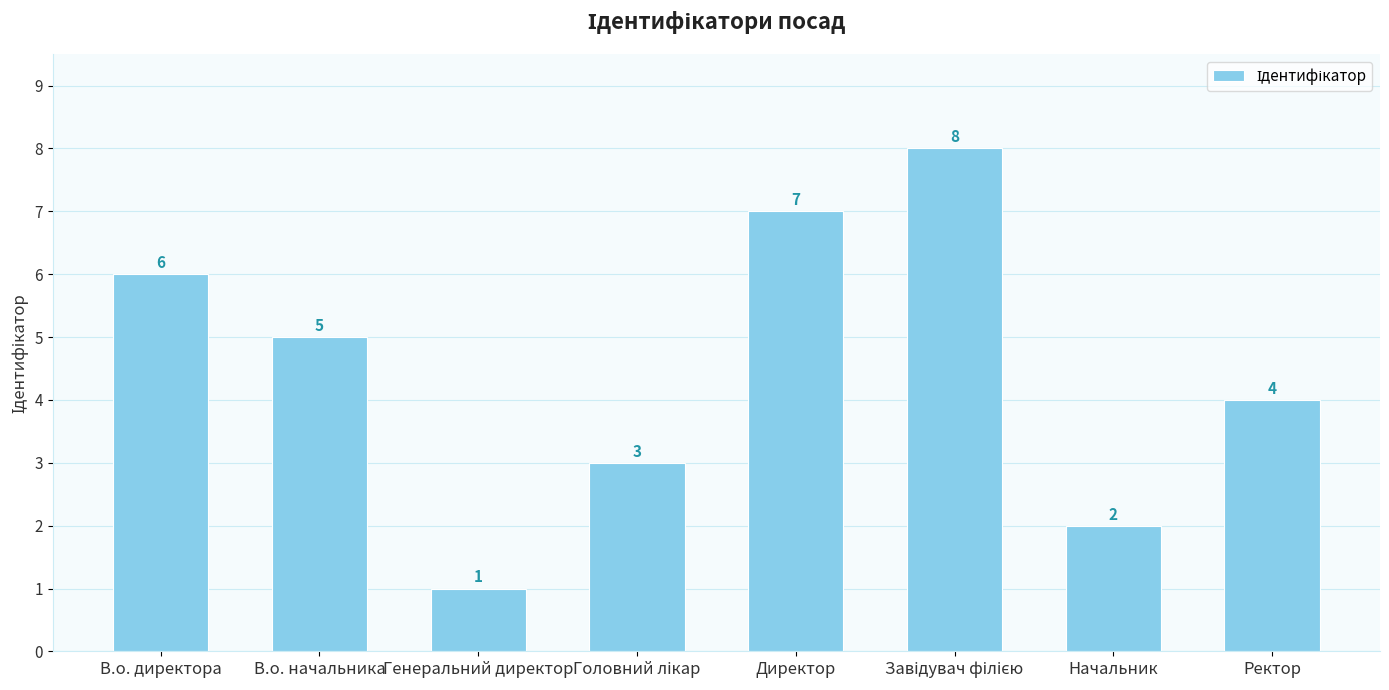

The value at В.о. директора is 6. True or false?

True